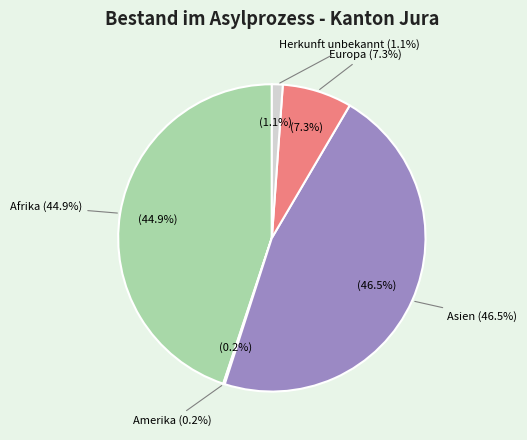

What percentage do Afrika and Amerika together represent?

45.0%